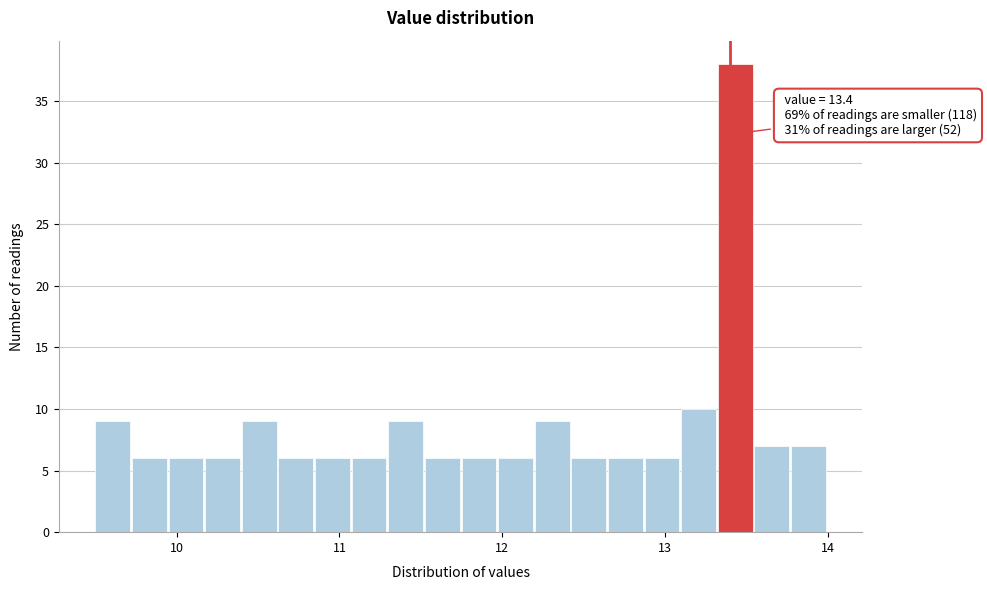

Read against the x-axis, roughly where is the centre of the tallest bar?

13.4